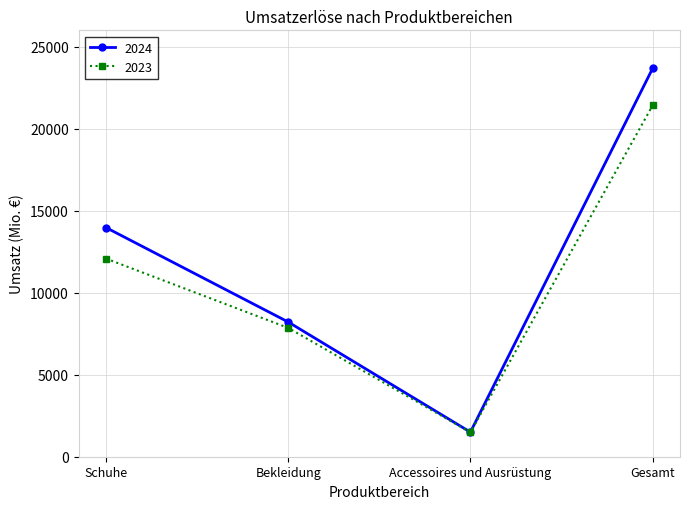

The 2024 series shows 1499 at Accessoires und Ausrüstung. True or false?

True